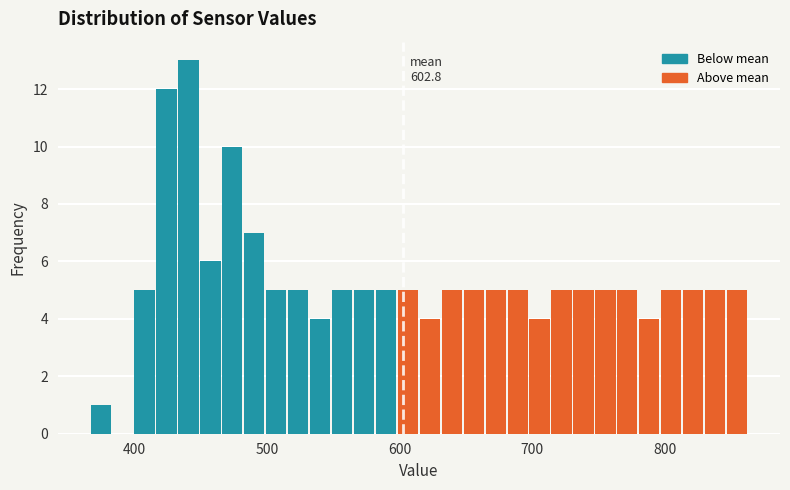

Around what value on the x-axis is the tallest bar? Give the approximate position of its centre, as read against the axis.

440